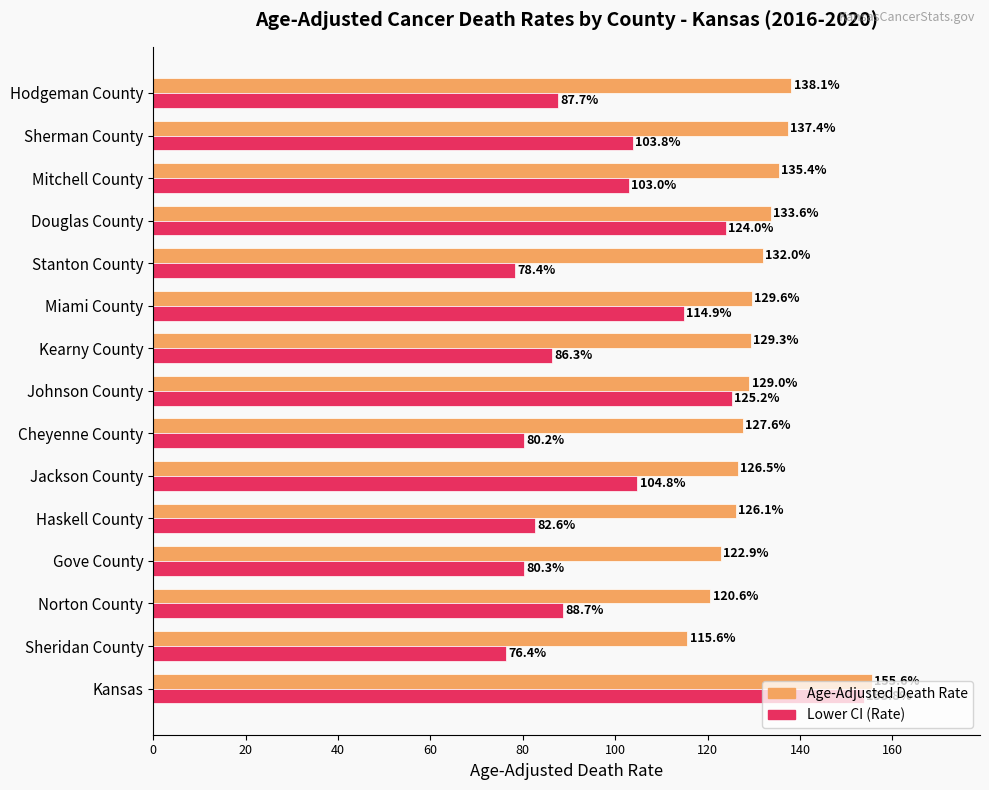

Which series has the widest spread of values?

Lower CI (Rate)